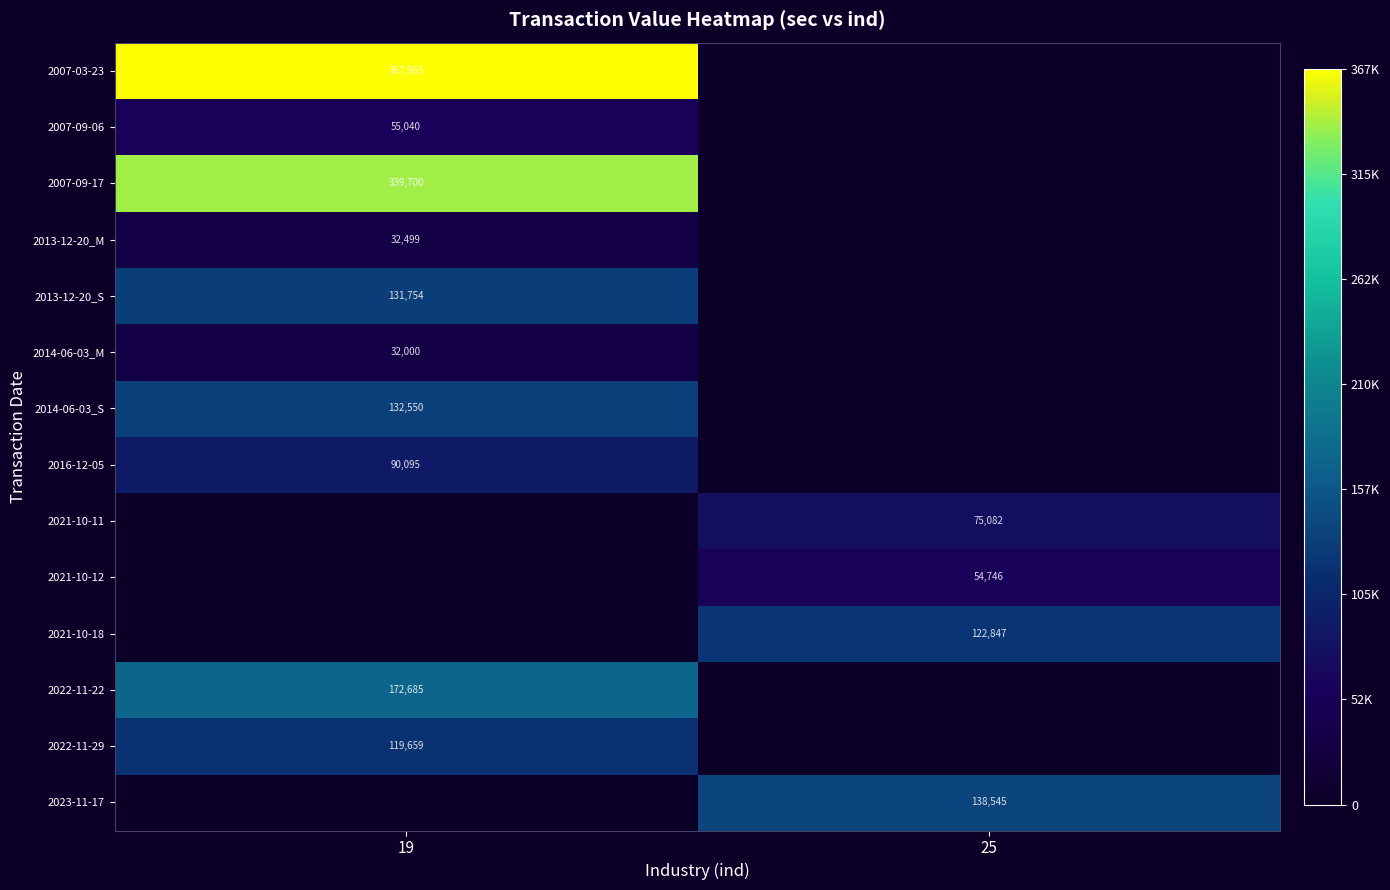

The value of 2014-06-03_M at 19 is 32000. True or false?

True